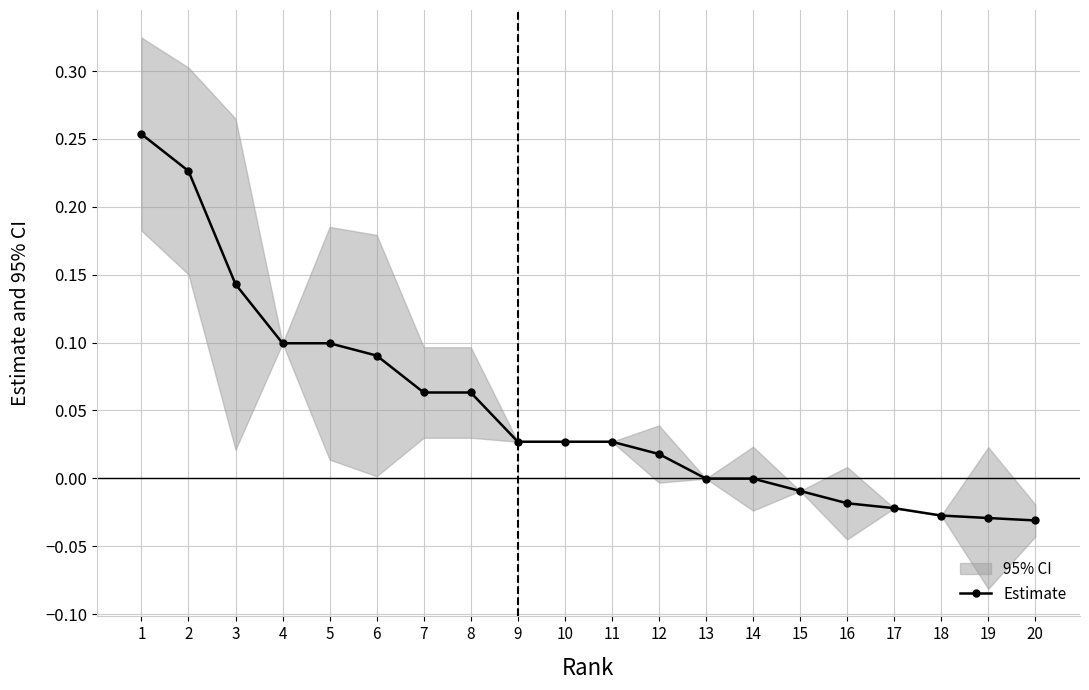

Between 4 and 18, which is larger?

4